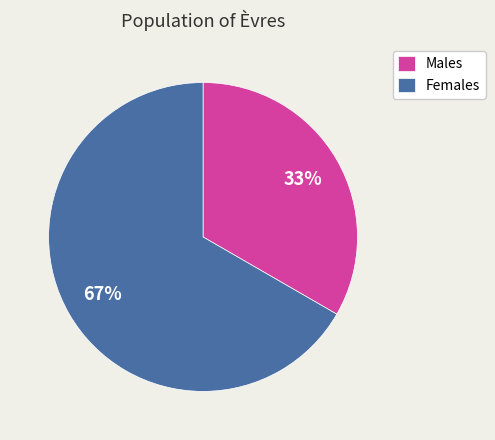

Which category has the smallest portion of the pie?

Males